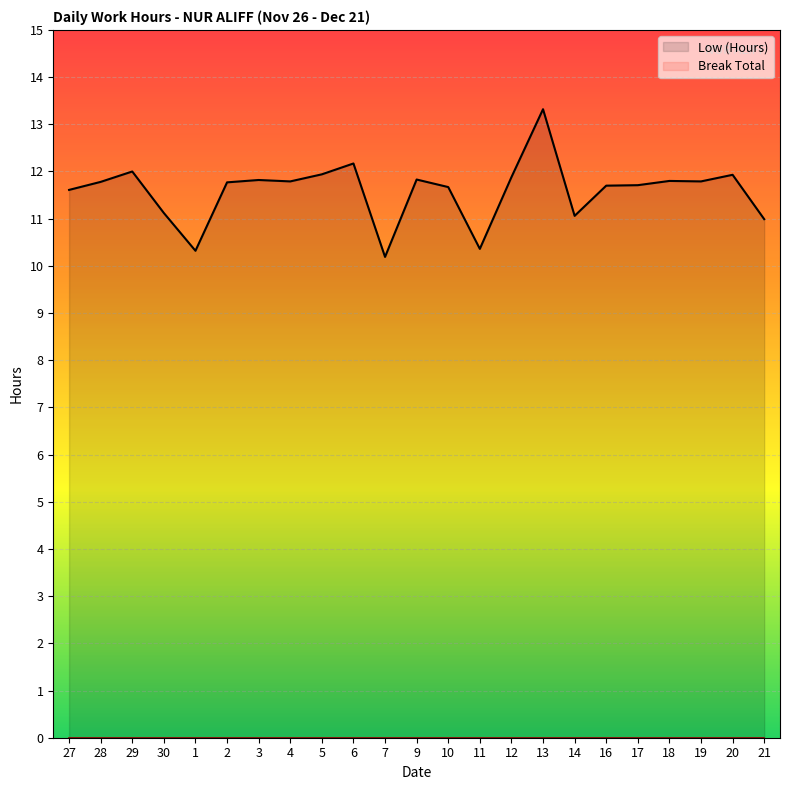

Is it true that the value at 28 is 18.8?

False